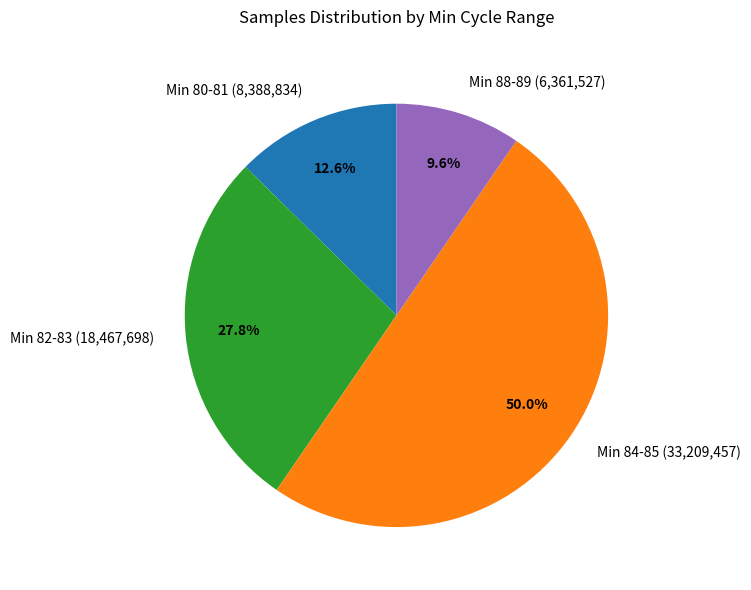

What is the smallest slice in the pie chart?

Min 88-89 (6,361,527)